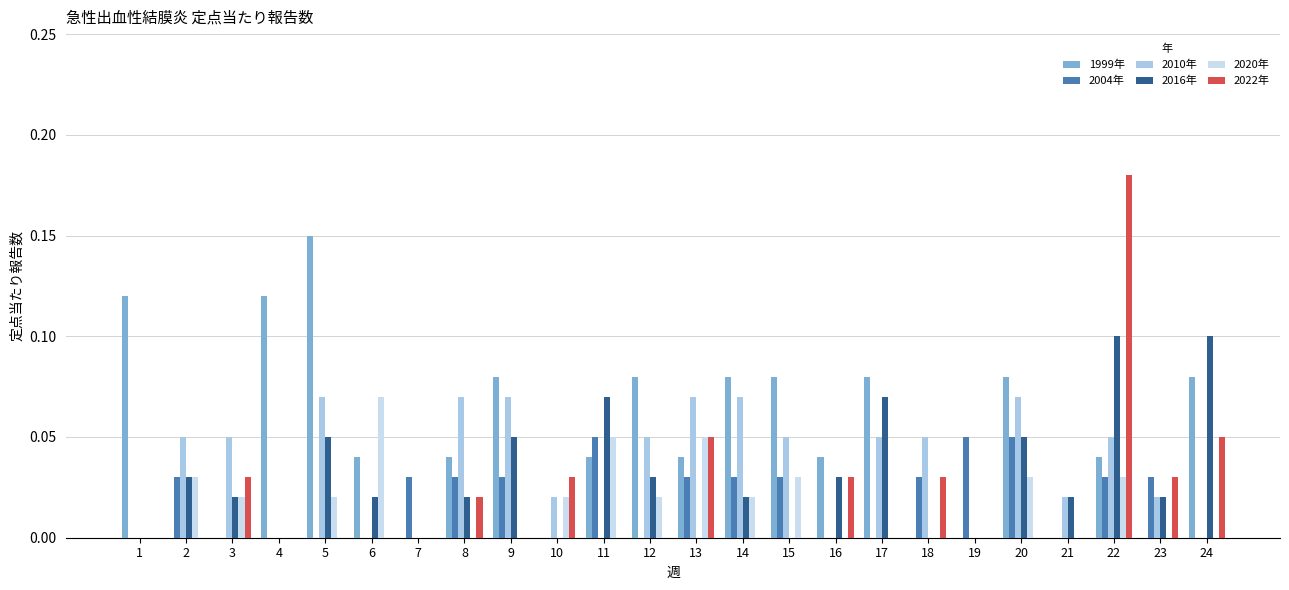

Reading left to right, list all the values displayed in this chart.

1999年: 1=0.1	2=0.0	3=0.0	4=0.1	5=0.1	6=0.0	7=0.0	8=0.0	9=0.1	10=0.0	11=0.0	12=0.1	13=0.0	14=0.1	15=0.1	16=0.0	17=0.1	18=0.0	19=0.0	20=0.1	21=0.0	22=0.0	23=0.0	24=0.1
2004年: 1=0.0	2=0.0	3=0.0	4=0.0	5=0.0	6=0.0	7=0.0	8=0.0	9=0.0	10=0.0	11=0.1	12=0.0	13=0.0	14=0.0	15=0.0	16=0.0	17=0.0	18=0.0	19=0.1	20=0.1	21=0.0	22=0.0	23=0.0	24=0.0
2010年: 1=0.0	2=0.1	3=0.1	4=0.0	5=0.1	6=0.0	7=0.0	8=0.1	9=0.1	10=0.0	11=0.0	12=0.1	13=0.1	14=0.1	15=0.1	16=0.0	17=0.1	18=0.1	19=0.0	20=0.1	21=0.0	22=0.1	23=0.0	24=0.0
2016年: 1=0.0	2=0.0	3=0.0	4=0.0	5=0.1	6=0.0	7=0.0	8=0.0	9=0.1	10=0.0	11=0.1	12=0.0	13=0.0	14=0.0	15=0.0	16=0.0	17=0.1	18=0.0	19=0.0	20=0.1	21=0.0	22=0.1	23=0.0	24=0.1
2020年: 1=0.0	2=0.0	3=0.0	4=0.0	5=0.0	6=0.1	7=0.0	8=0.0	9=0.0	10=0.0	11=0.1	12=0.0	13=0.1	14=0.0	15=0.0	16=0.0	17=0.0	18=0.0	19=0.0	20=0.0	21=0.0	22=0.0	23=0.0	24=0.0
2022年: 1=0.0	2=0.0	3=0.0	4=0.0	5=0.0	6=0.0	7=0.0	8=0.0	9=0.0	10=0.0	11=0.0	12=0.0	13=0.1	14=0.0	15=0.0	16=0.0	17=0.0	18=0.0	19=0.0	20=0.0	21=0.0	22=0.2	23=0.0	24=0.1